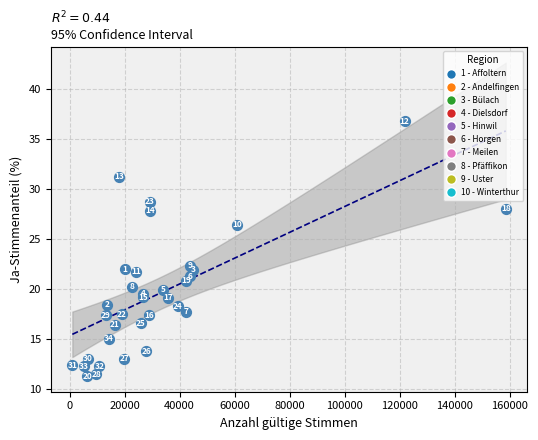

What Y value in the scatter plot is closest to 24?

22.4